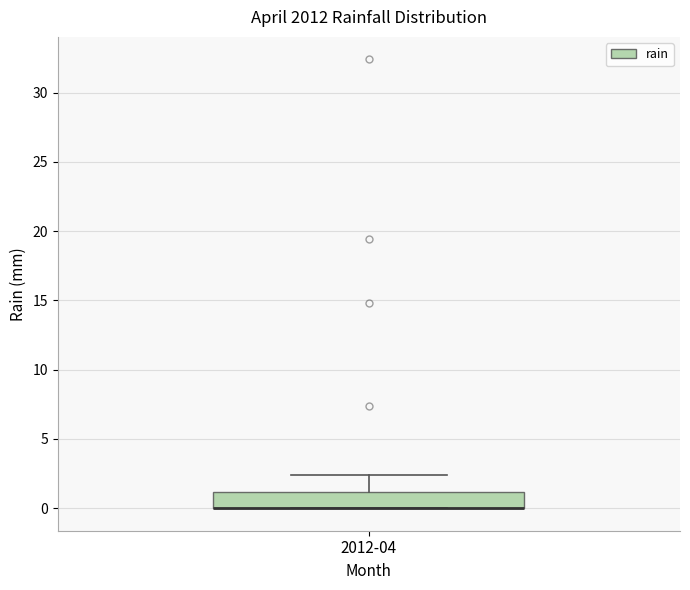

Transcribe this box plot: give where the median line is, the range the box spans, and where the two whiskers end, as read against the y-axis. The values are not printed on the chart, so give them approximately, as read against the axis.

median 0.0 (drawn on the box's lower edge), box 0.0 to 1.0, whiskers 0.0 to 2.5